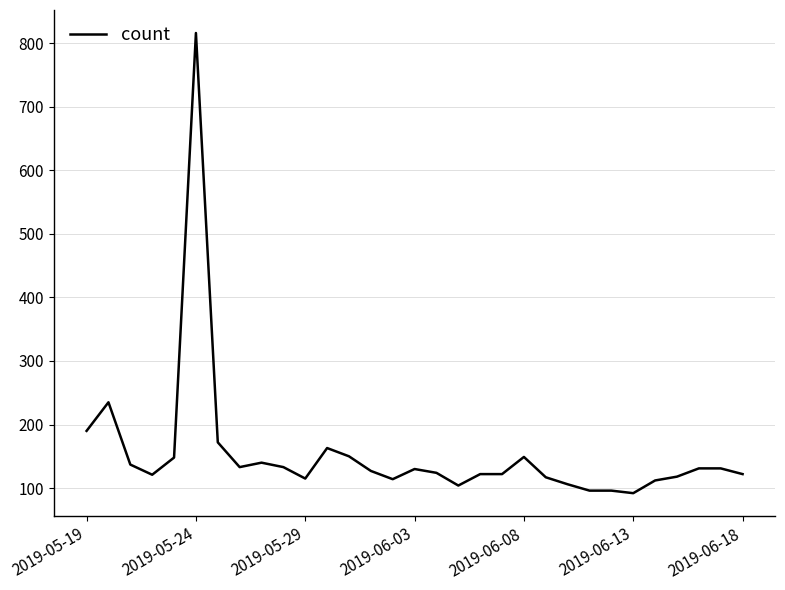

What is the greatest value displayed?

816